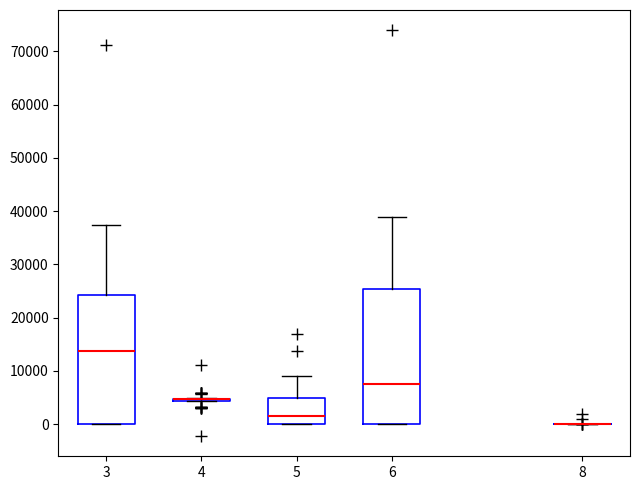

Reading left to right, transcribe this box plot: for each box, give where its median line is, the range the box spans, and where its two whiskers end, as read against the y-axis. The values are not printed on the chart, so give them approximately, as read against the axis.

3: median 14000, box 0 to 24000, whiskers 0 to 37000
4: box collapsed to a line at 5000, whiskers 4000 to 5000
5: median 2000, box 0 to 5000, whiskers 0 to 9000
6: median 8000, box 0 to 25000, whiskers 0 to 39000
8: box collapsed to a line at 0, whiskers 0 to 0